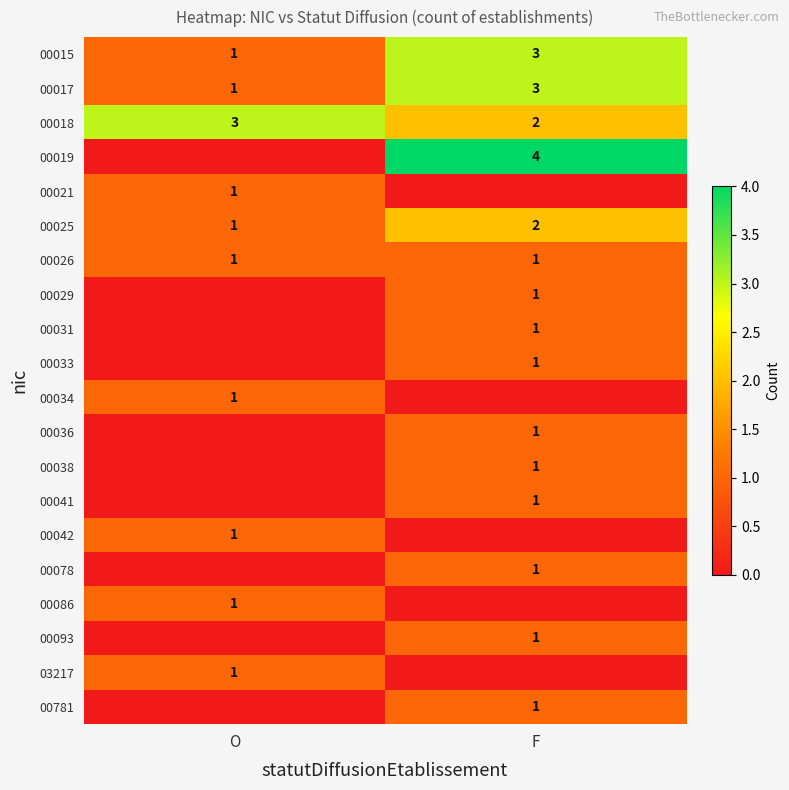

Where is 00015 nearest to the value 2?

O